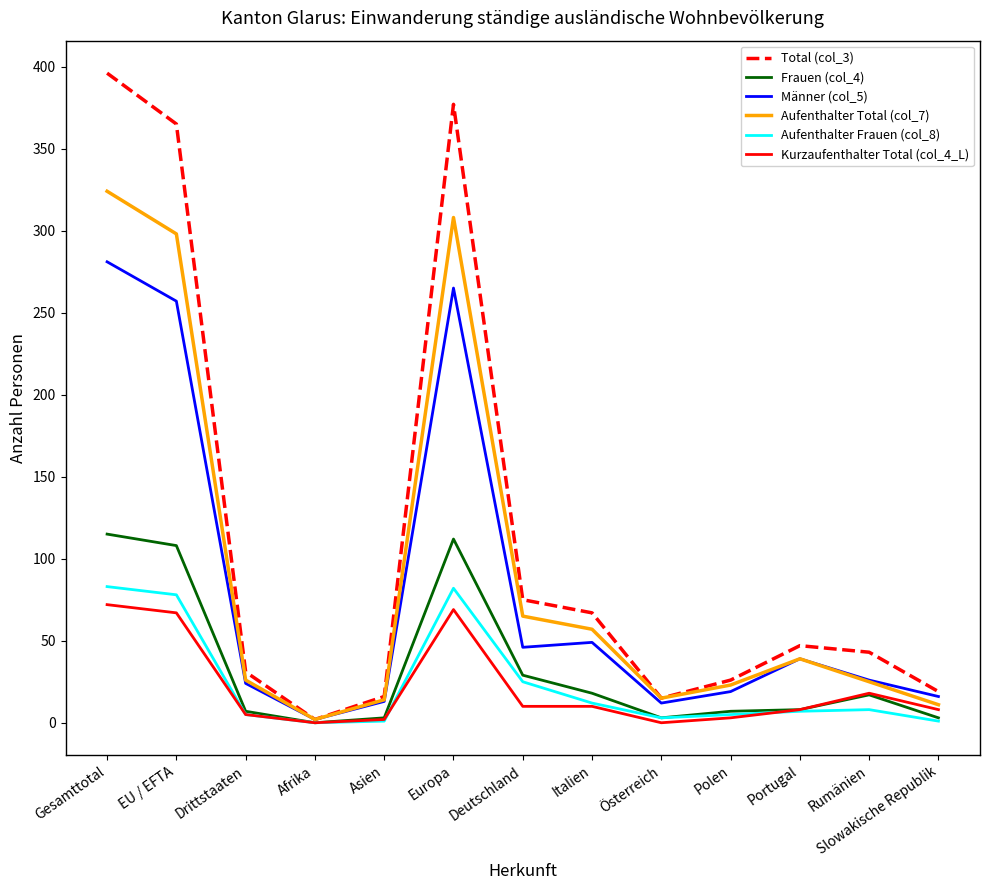

The value of Aufenthalter Frauen (col_8) at Gesamttotal is 52. True or false?

False